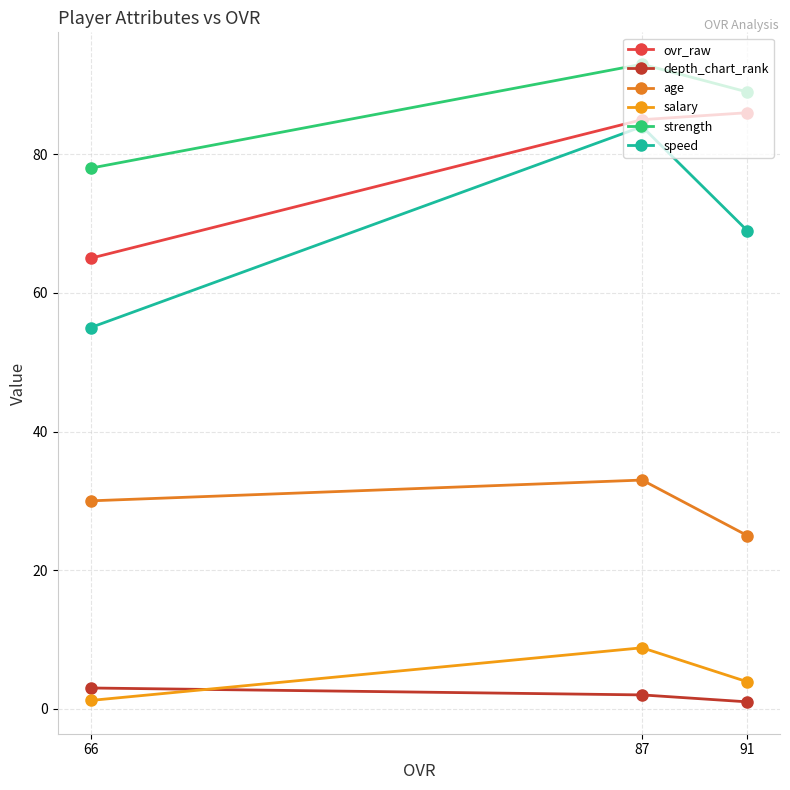

What are all the series names shown in the legend?

ovr_raw, depth_chart_rank, age, salary, strength, speed